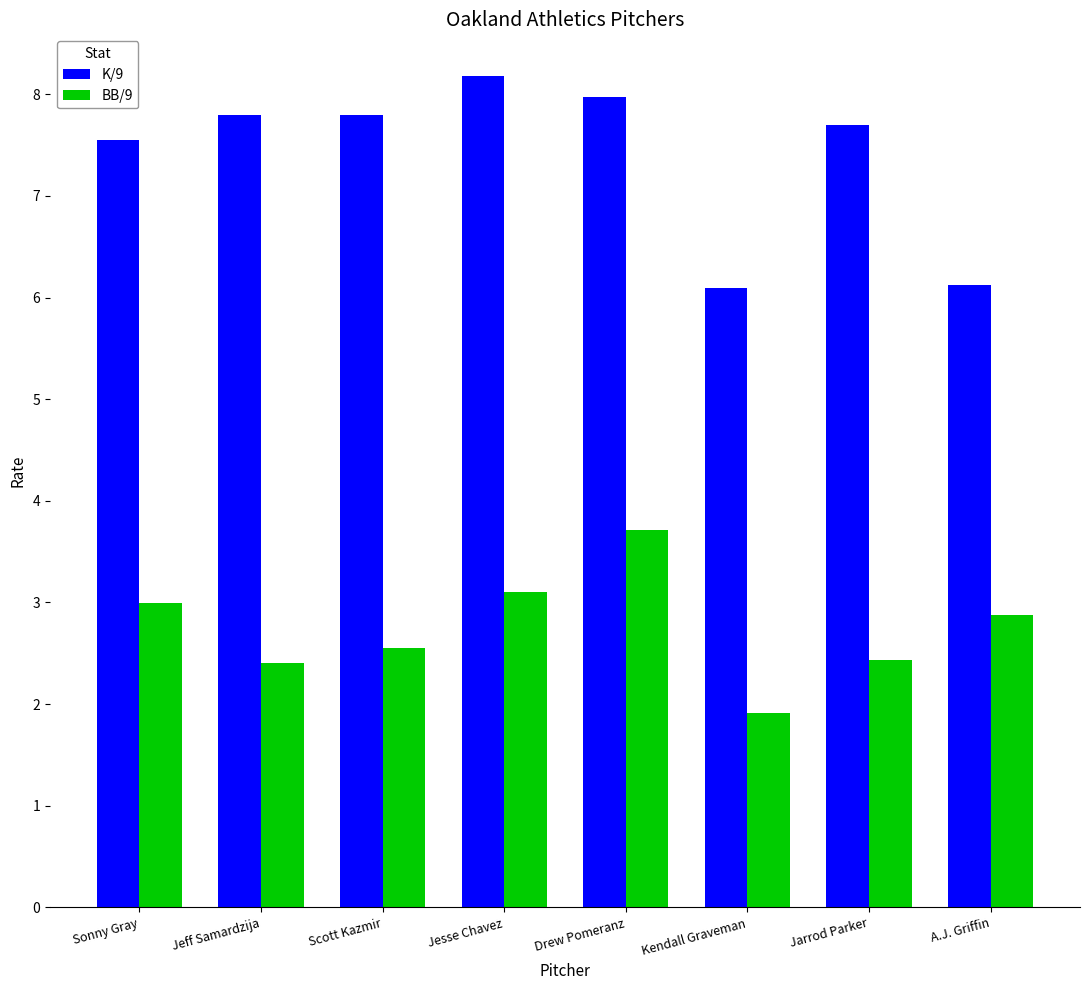

Does the chart contain stacked bars?

No